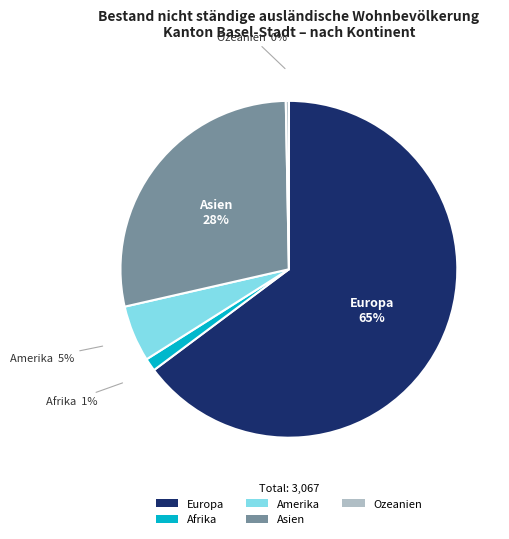

To the nearest percent, what percentage of the pie is Afrika?

1%